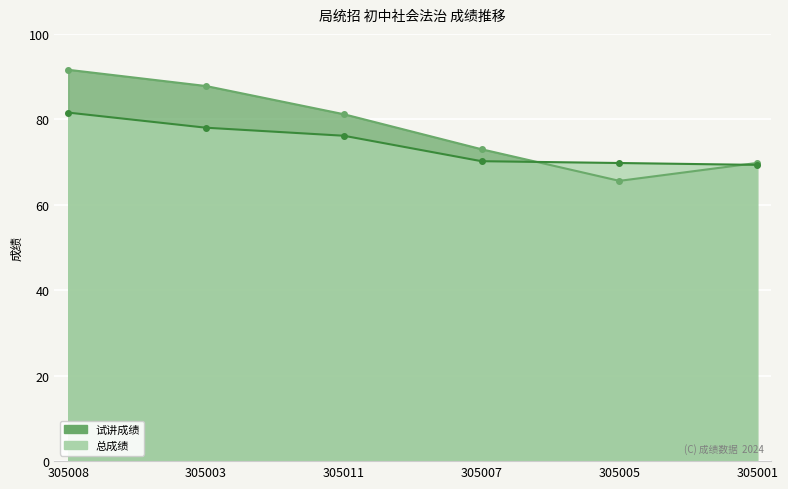

The value of 总成绩 at 305007 is 70.2. True or false?

True